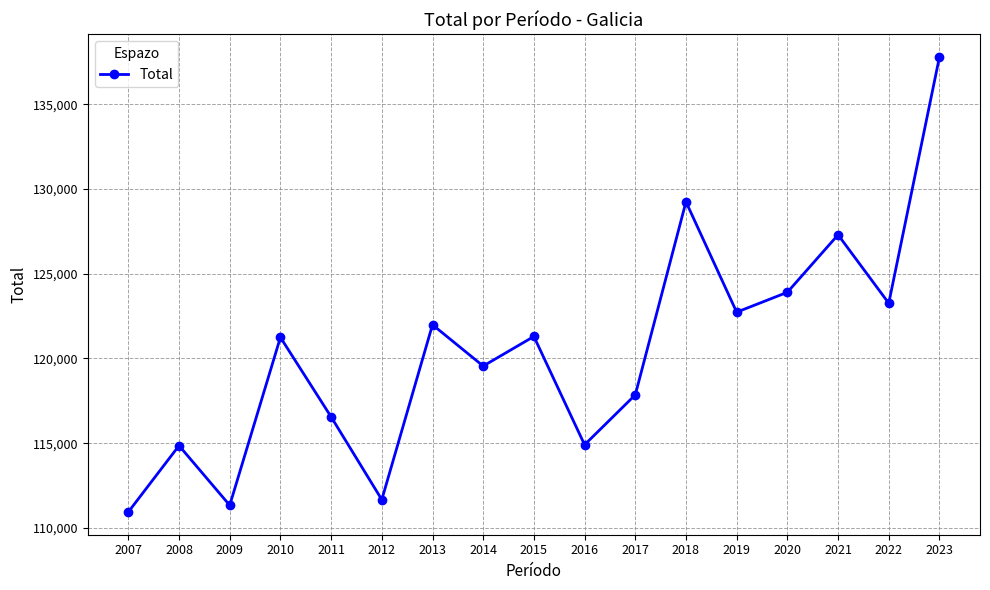

Which category has the highest value across all series?

2023